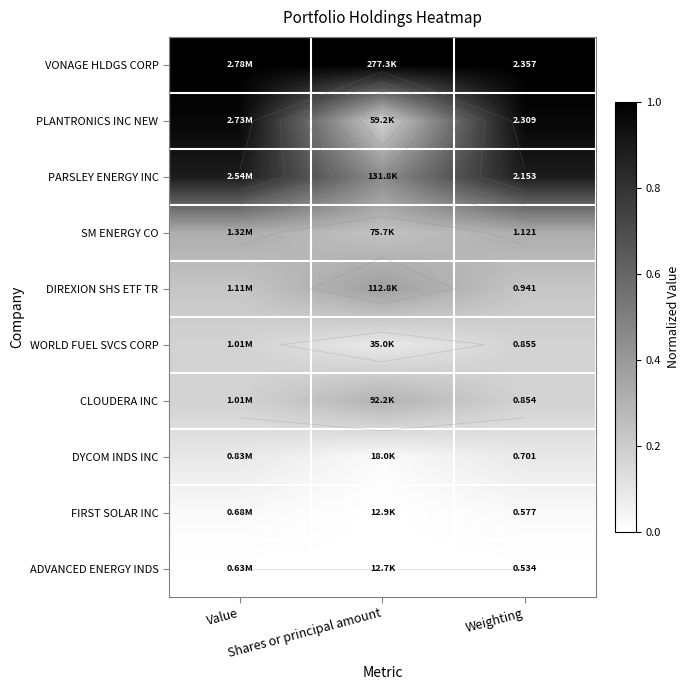

At how many categories does at least one series exceed 0?

3